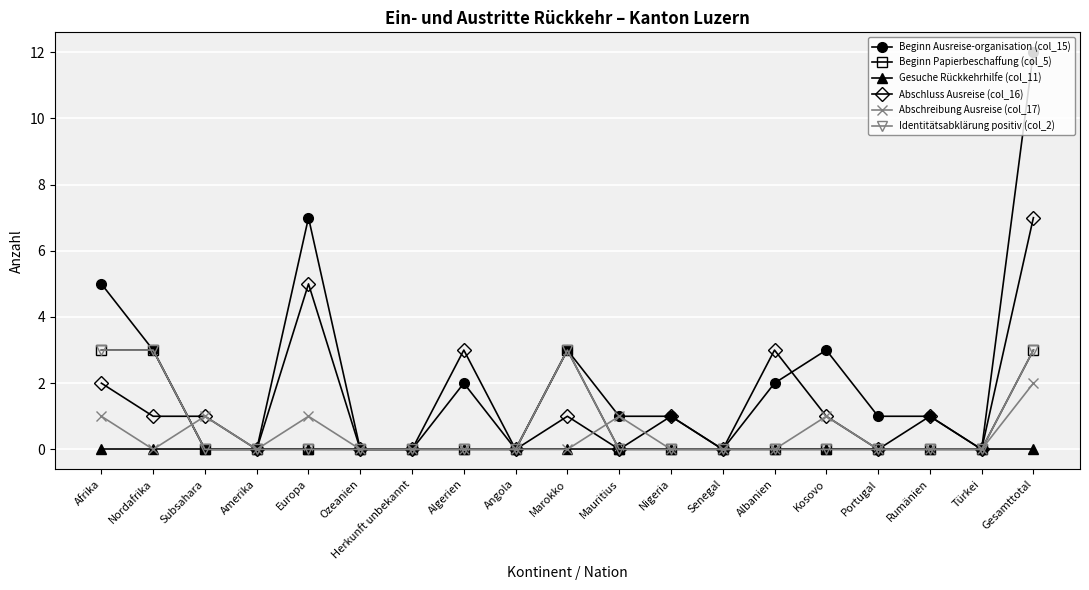

Where do Beginn Ausreise-organisation (col_15) and Abschreibung Ausreise (col_17) first cross each other?

Nordafrika and Subsahara